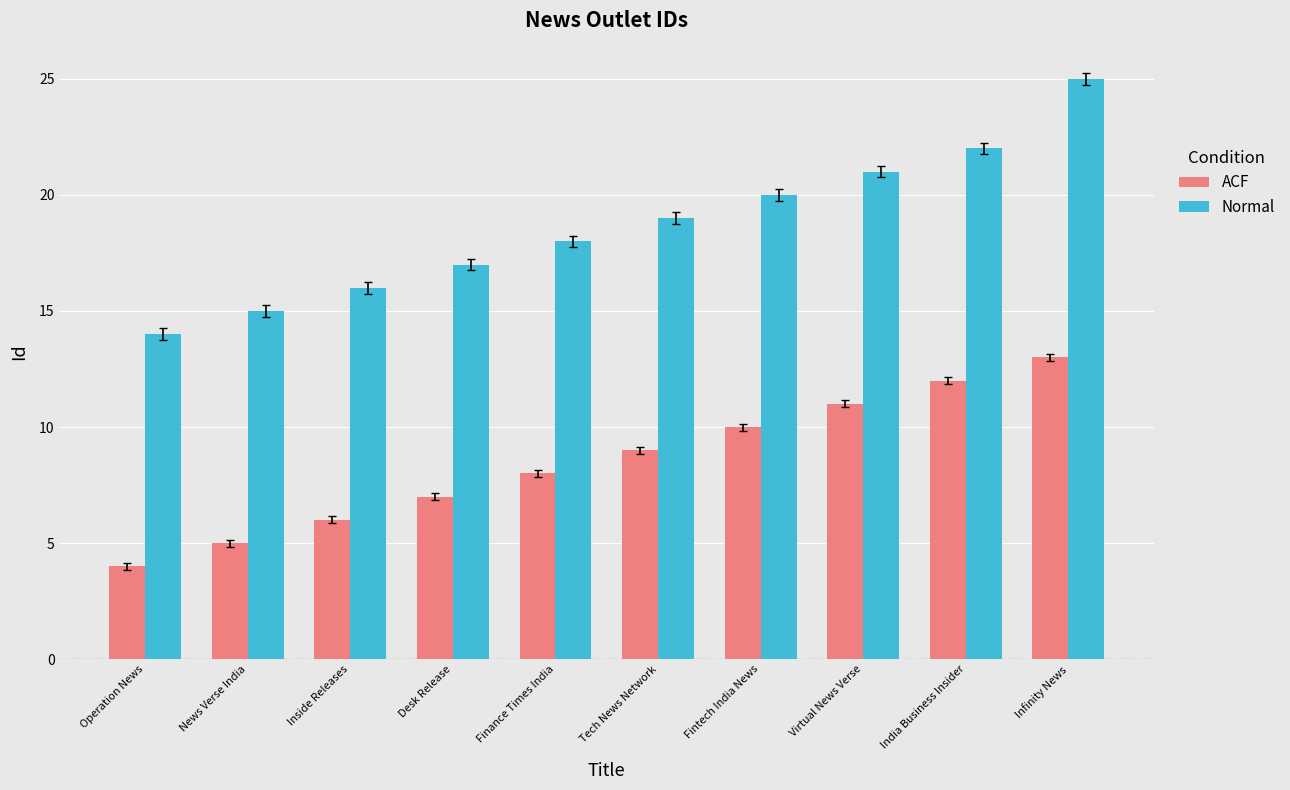

At which category is the sum across all series the highest?

Infinity News